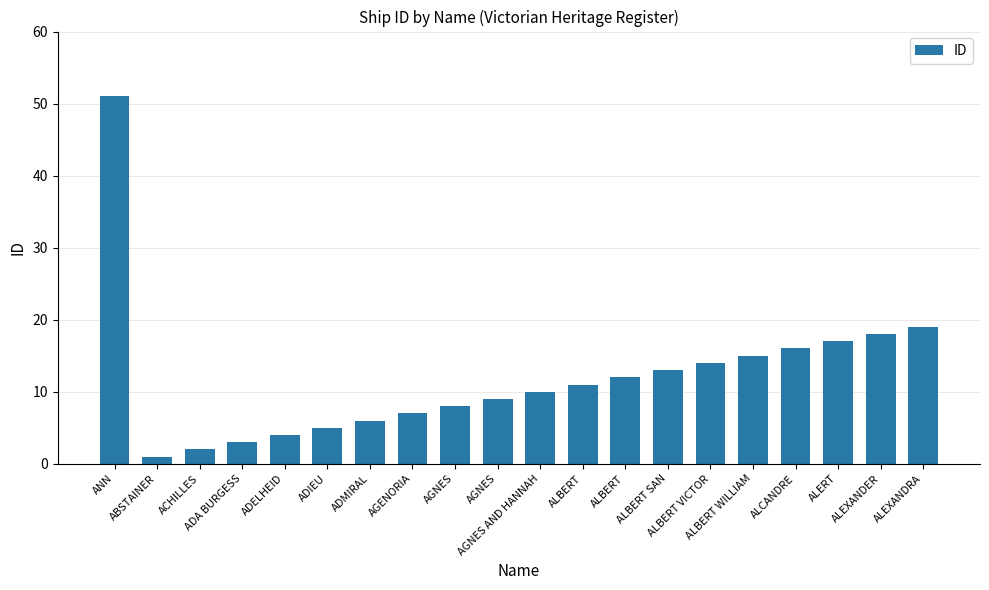

Reading left to right, extract all data points from this chart.

ANN=51	ABSTAINER=1	ACHILLES=2	ADA BURGESS=3	ADELHEID=4	ADIEU=5	ADMIRAL=6	AGENORIA=7	AGNES=8	AGNES=9	AGNES AND HANNAH=10	ALBERT=11	ALBERT=12	ALBERT SAN=13	ALBERT VICTOR=14	ALBERT WILLIAM=15	ALCANDRE=16	ALERT=17	ALEXANDER=18	ALEXANDRA=19